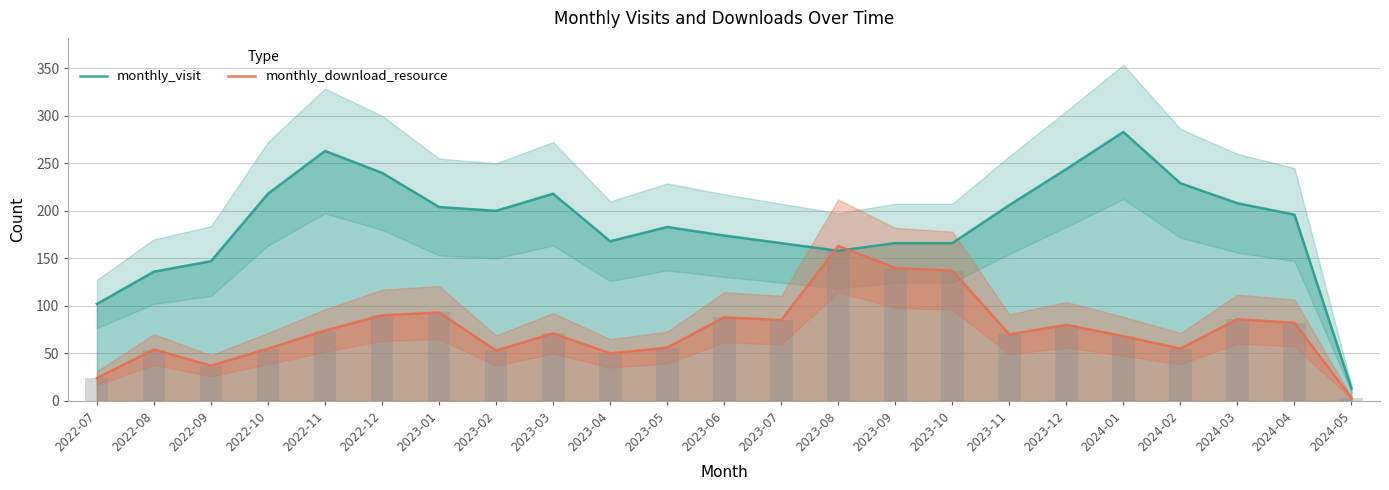

What is the difference between the highest and lowest values at 2023-09?

26